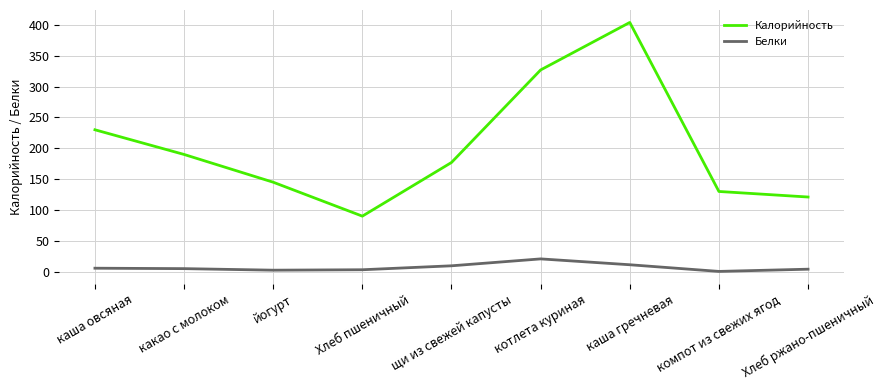

How many lines are shown in the chart?

2